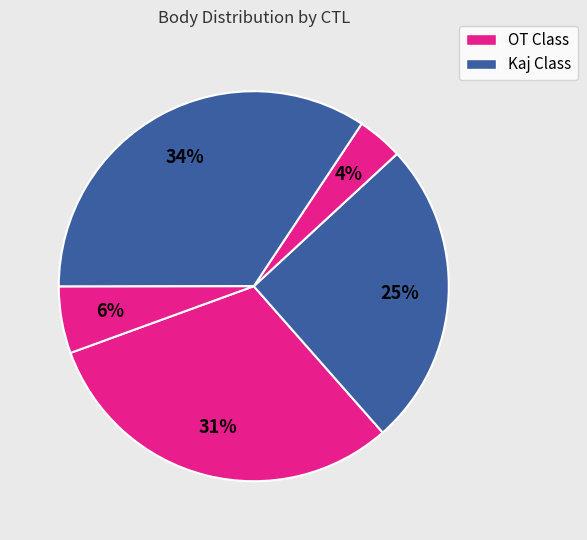

How many slices are in this pie chart?

5